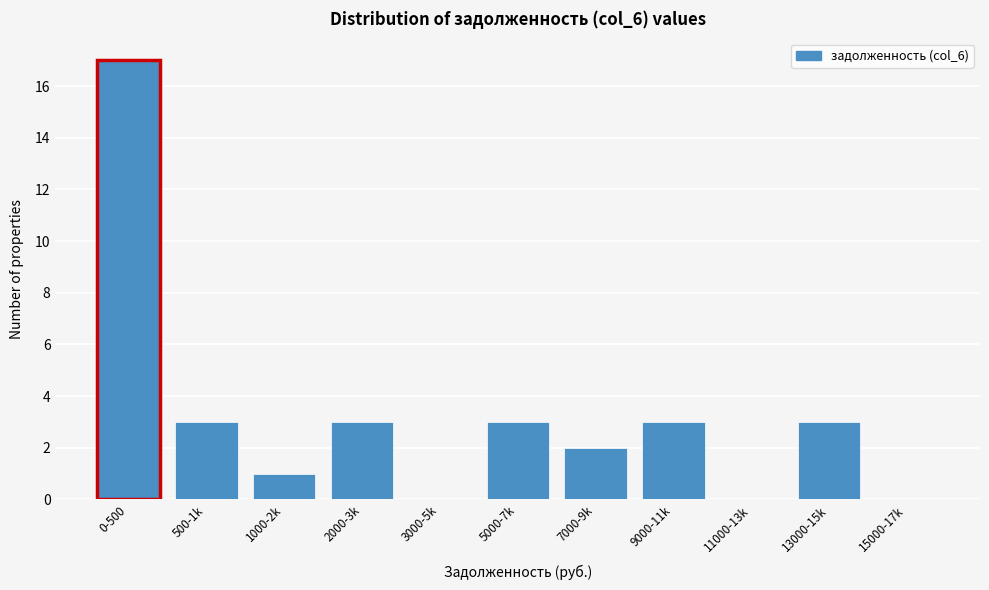

Reading right to left, list all the values displayed in this chart.

15000-17k=0	13000-15k=3	11000-13k=0	9000-11k=3	7000-9k=2	5000-7k=3	3000-5k=0	2000-3k=3	1000-2k=1	500-1k=3	0-500=17